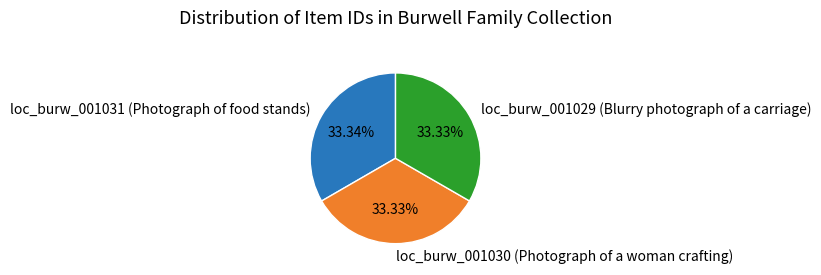

Is there a majority slice in this chart?

No